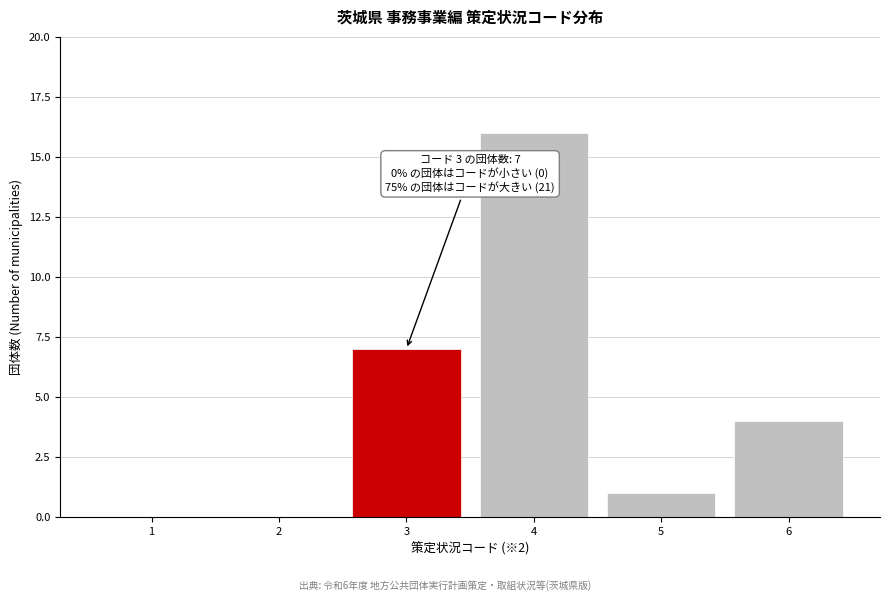

Reading right to left, extract all data points from this chart.

6=4	5=1	4=16	3=7	2=0	1=0